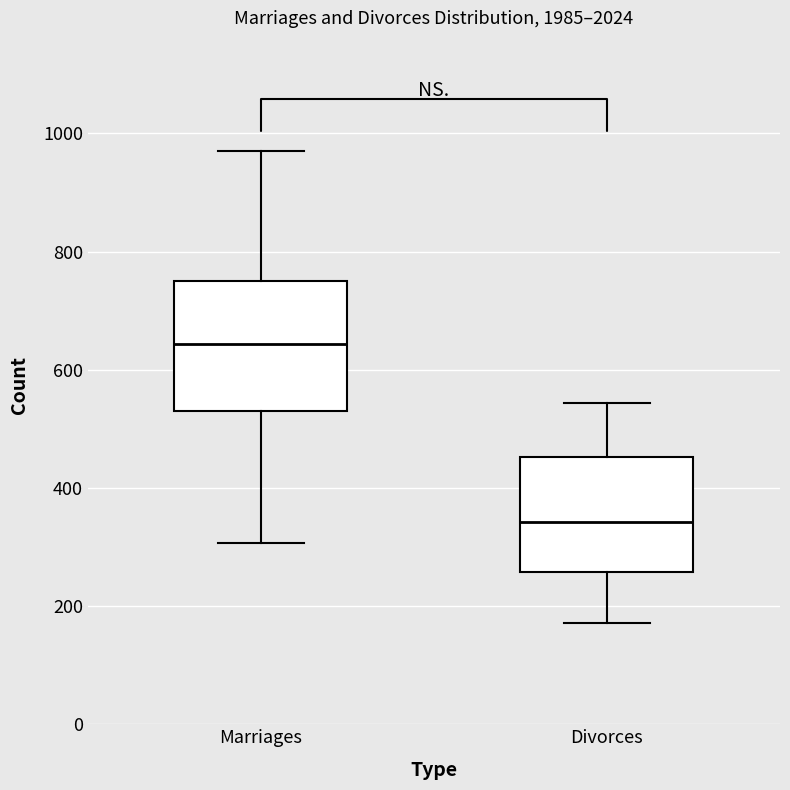

Reading left to right, transcribe this box plot: for each box, give where its median line is, the range the box spans, and where its two whiskers end, as read against the y-axis. The values are not printed on the chart, so give them approximately, as read against the axis.

Marriages: median 640, box 540 to 760, whiskers 300 to 980
Divorces: median 340, box 260 to 460, whiskers 180 to 540